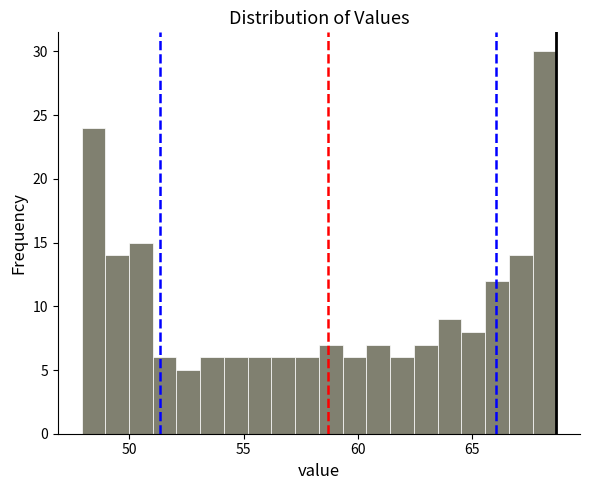

Read against the x-axis, roughly where is the centre of the tallest bar?

68.0